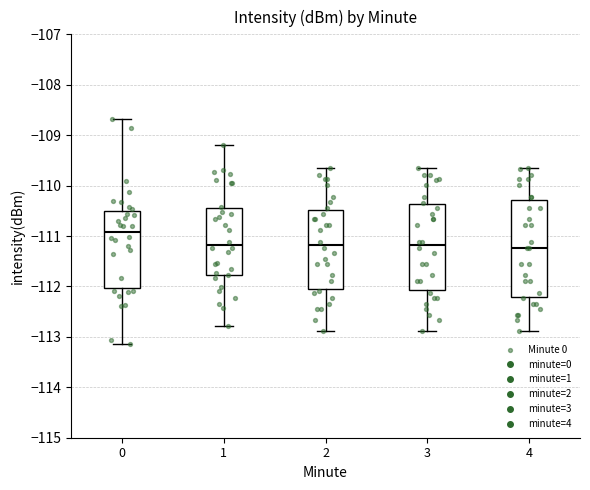

Reading left to right, transcribe this box plot: for each box, give where its median line is, the range the box spans, and where its two whiskers end, as read against the y-axis. The values are not printed on the chart, so give them approximately, as read against the axis.

0: median -110.9, box -112.0 to -110.5, whiskers -113.1 to -108.7
1: median -111.2, box -111.8 to -110.4, whiskers -112.8 to -109.2
2: median -111.2, box -112.0 to -110.5, whiskers -112.9 to -109.6
3: median -111.2, box -112.1 to -110.4, whiskers -112.9 to -109.6
4: median -111.2, box -112.2 to -110.3, whiskers -112.9 to -109.6